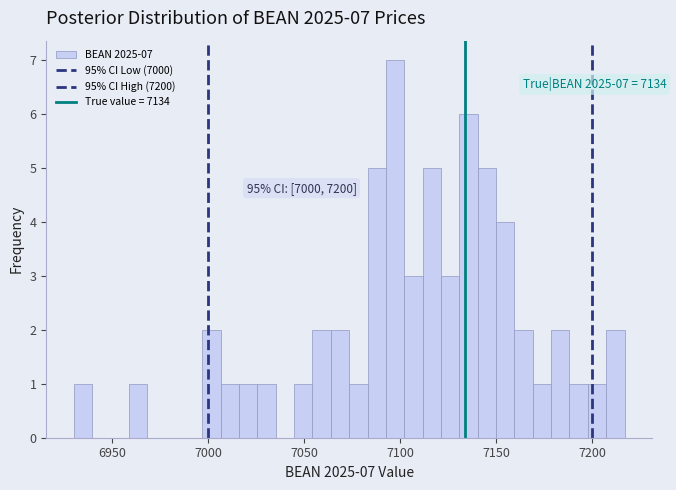

Read against the x-axis, roughly where is the centre of the tallest bar?

7095